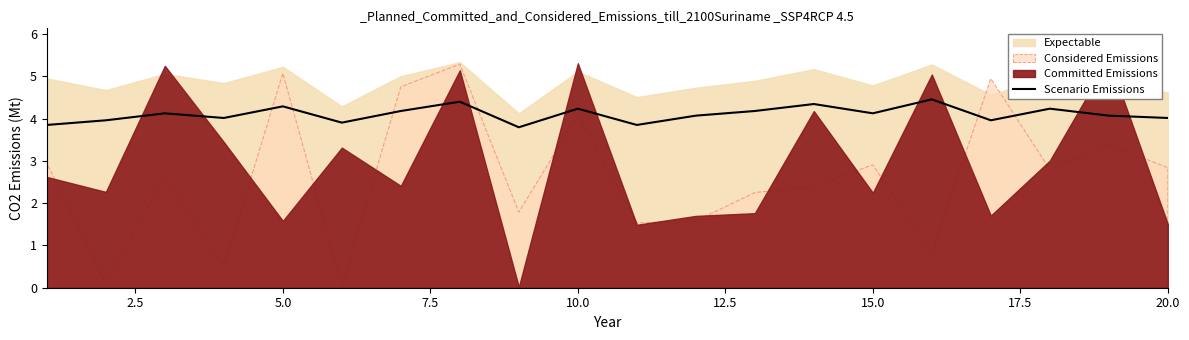

What is the lowest value of the Scenario Emissions series?

3.8